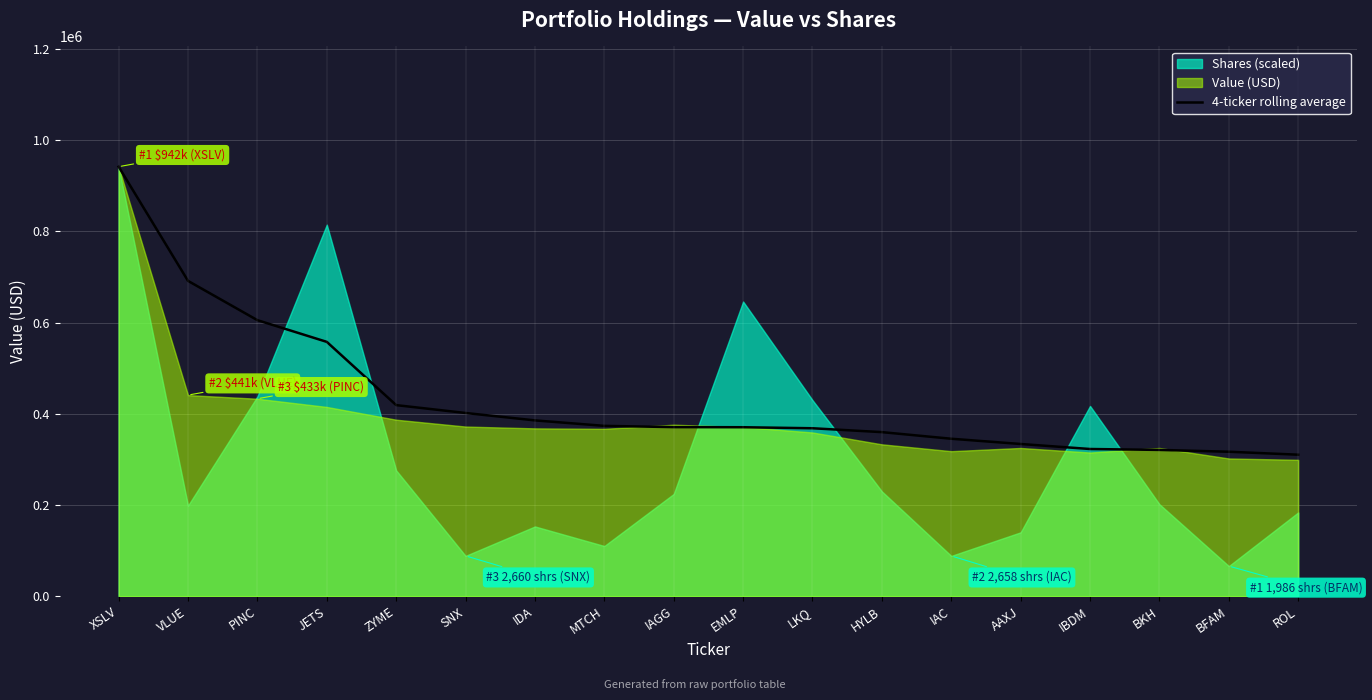

How many values exceed 370750?

8